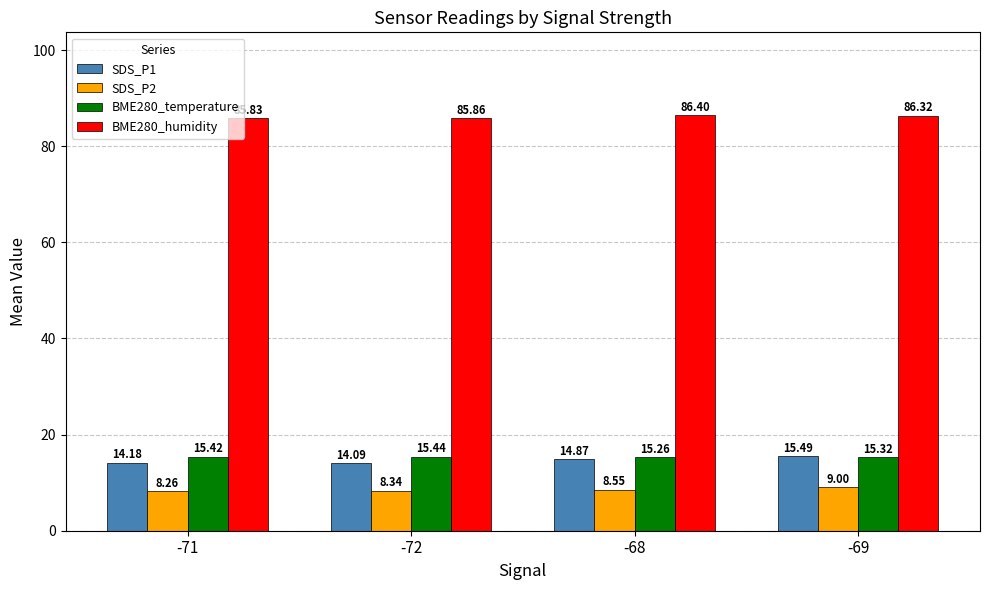

Is it true that SDS_P2 equals 12.0 at -71?

False